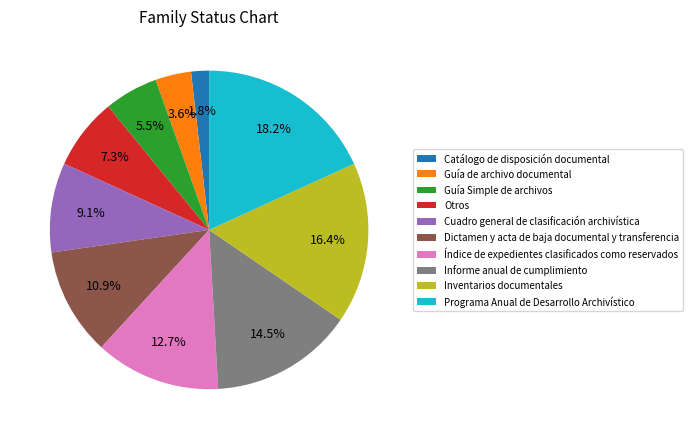

To the nearest percent, what is the combined percentage of Guía de archivo documental and Cuadro general de clasificación archivística?

13%